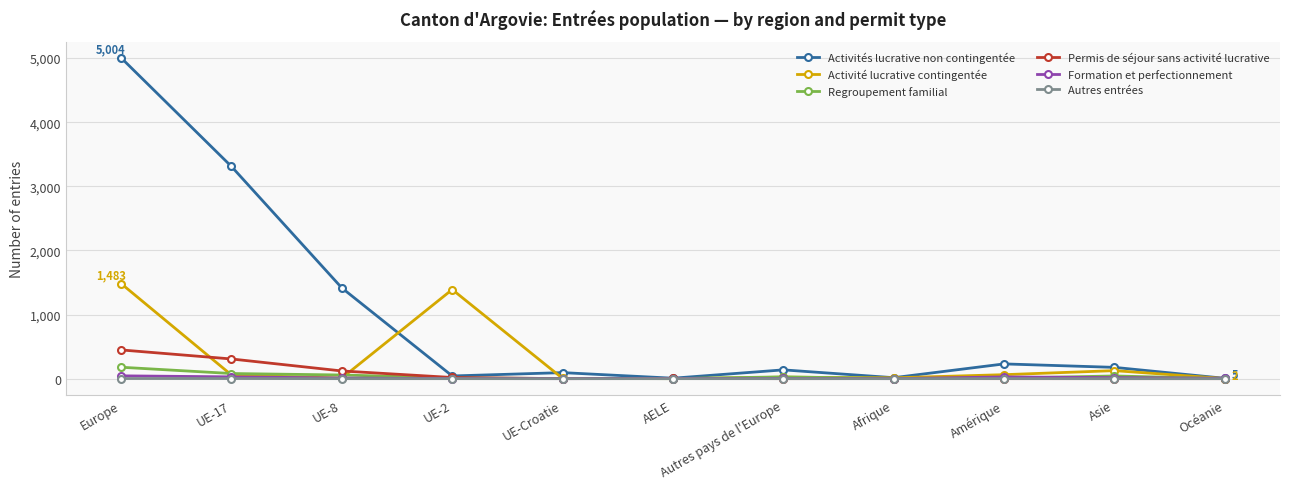

The value of Permis de séjour sans activité lucrative at Asie is -169. True or false?

False